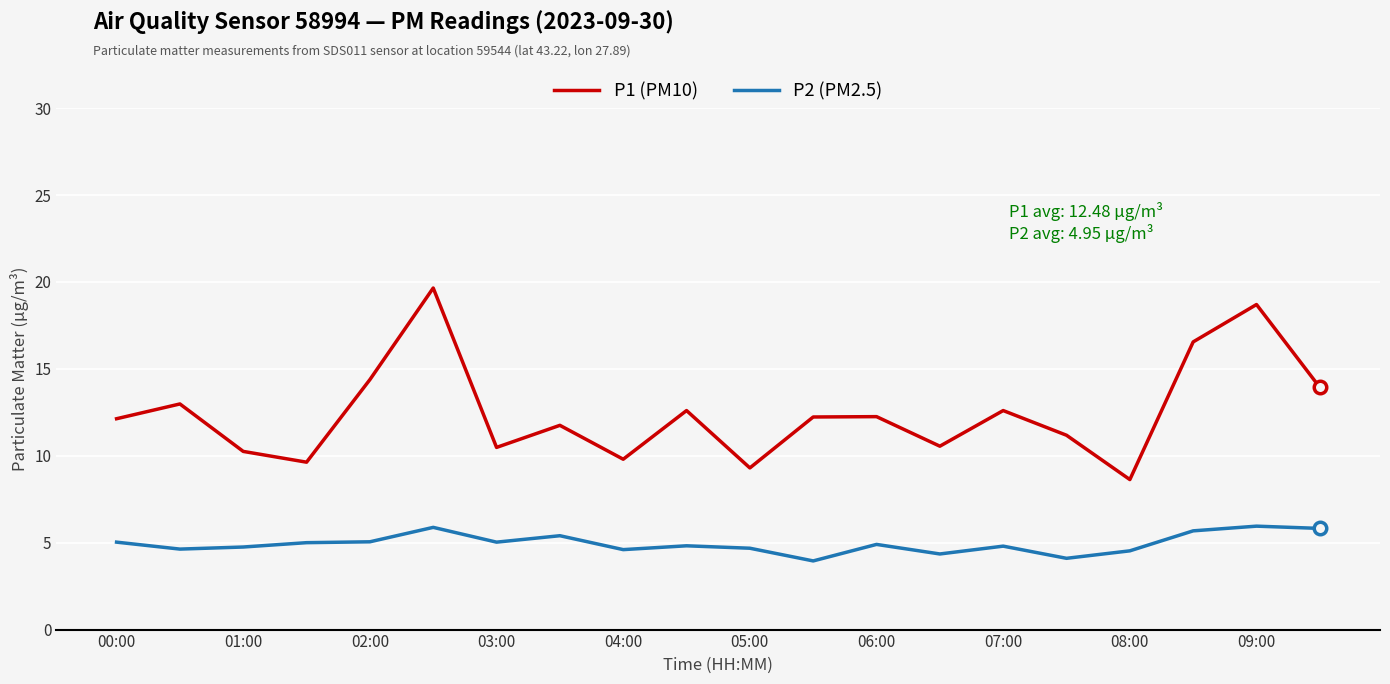

At how many categories does at least one series exceed 17?

2